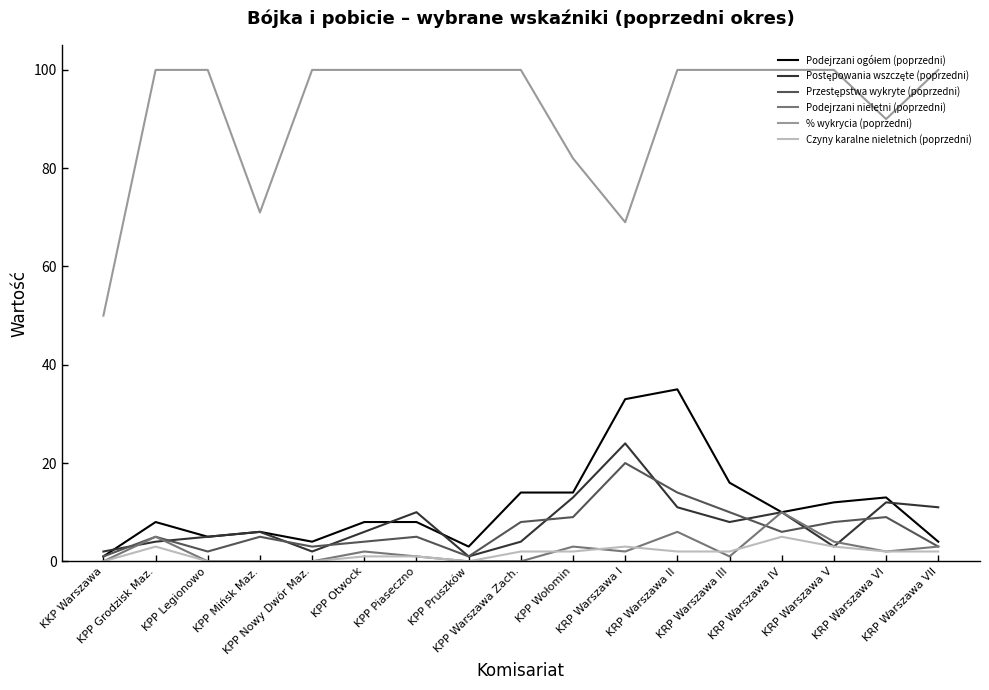

The value of % wykrycia (poprzedni) at KRP Warszawa VII is 46. True or false?

False